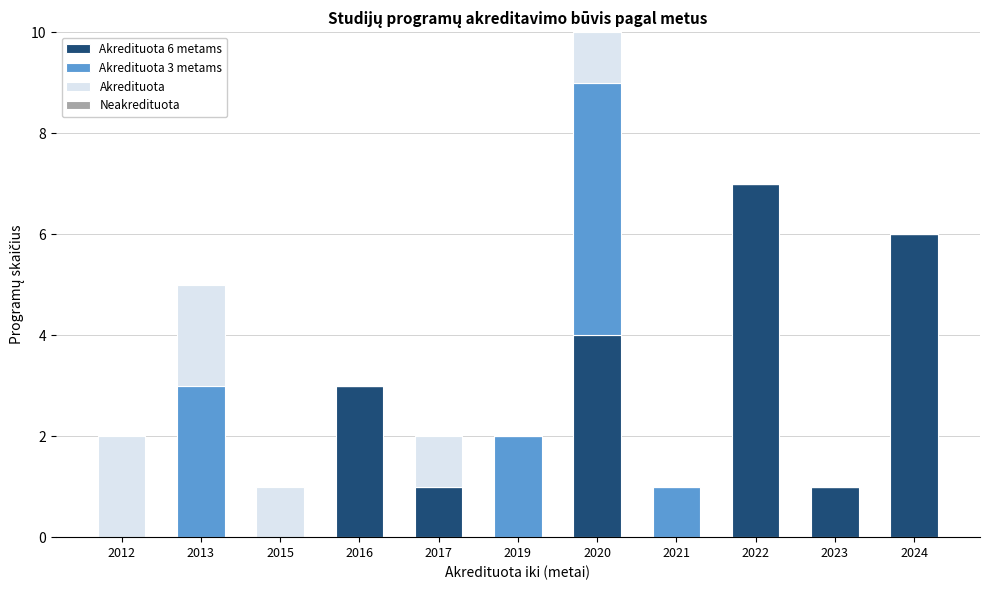

At which category is the sum across all series the highest?

2020